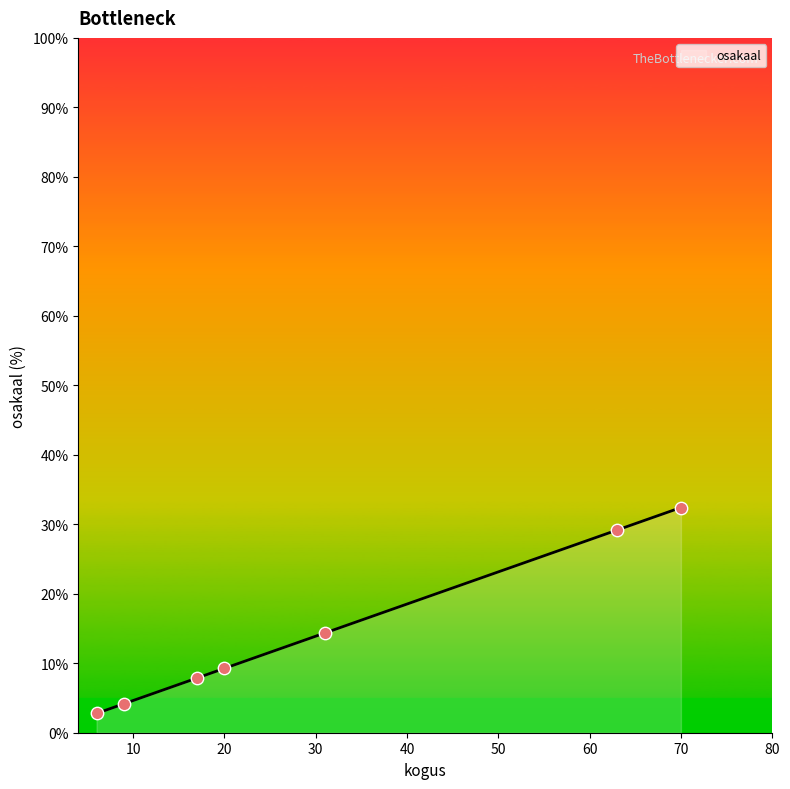

What is the minimum value for osakaal?

2.8